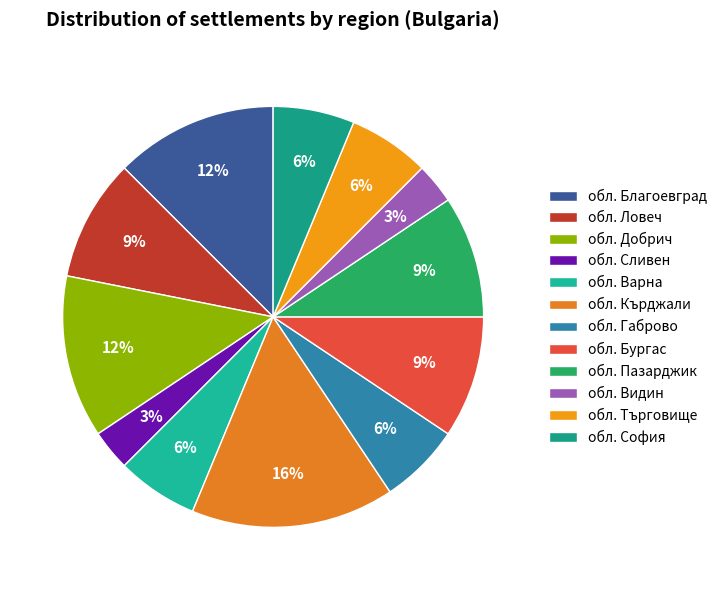

To the nearest percent, what is the difference between the обл. Благоевград and обл. Бургас slice percentages?

3%